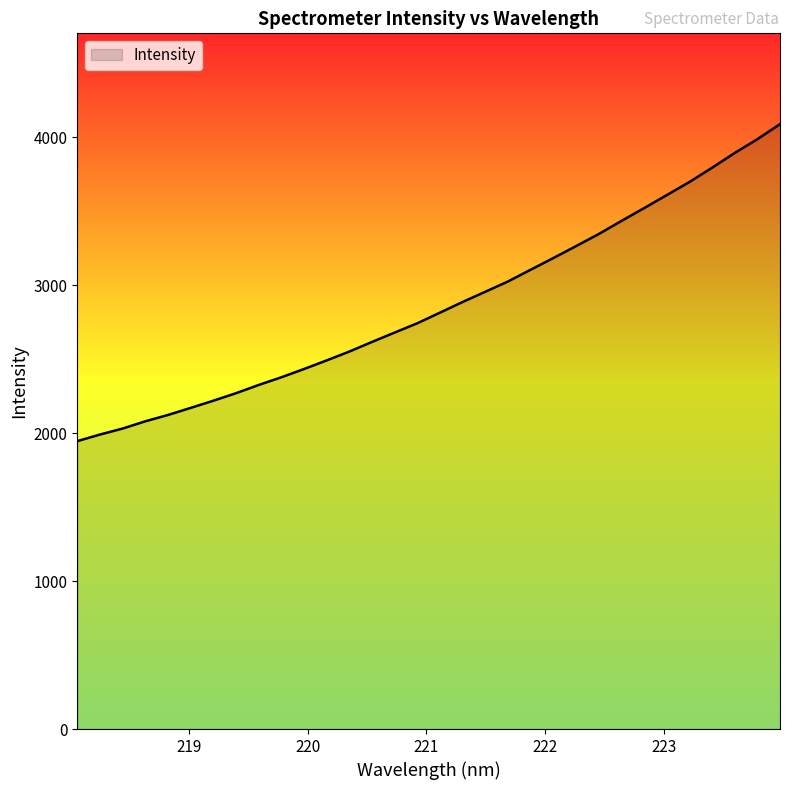

What is the difference between the maximum and minimum values?

2143.1